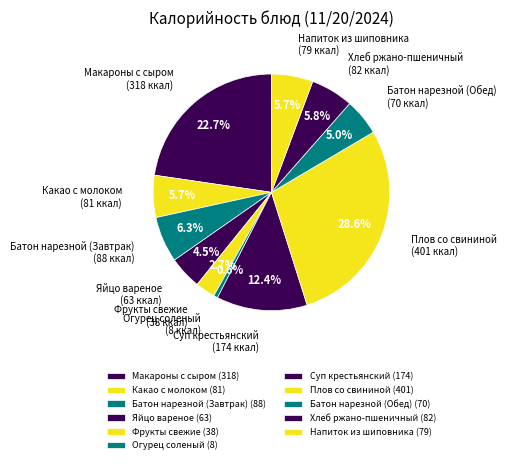

Which slice is the largest?

Плов со свининой